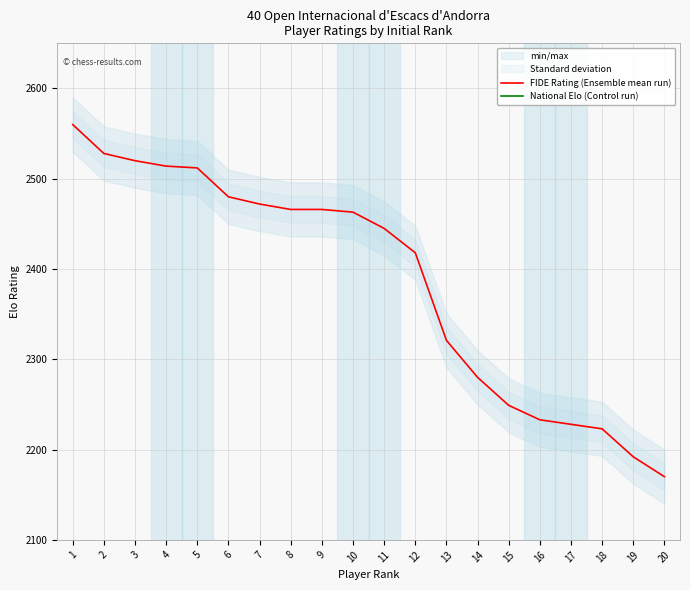

What is the approximate value of FIDE Rating (Ensemble mean run) at 18?

2223